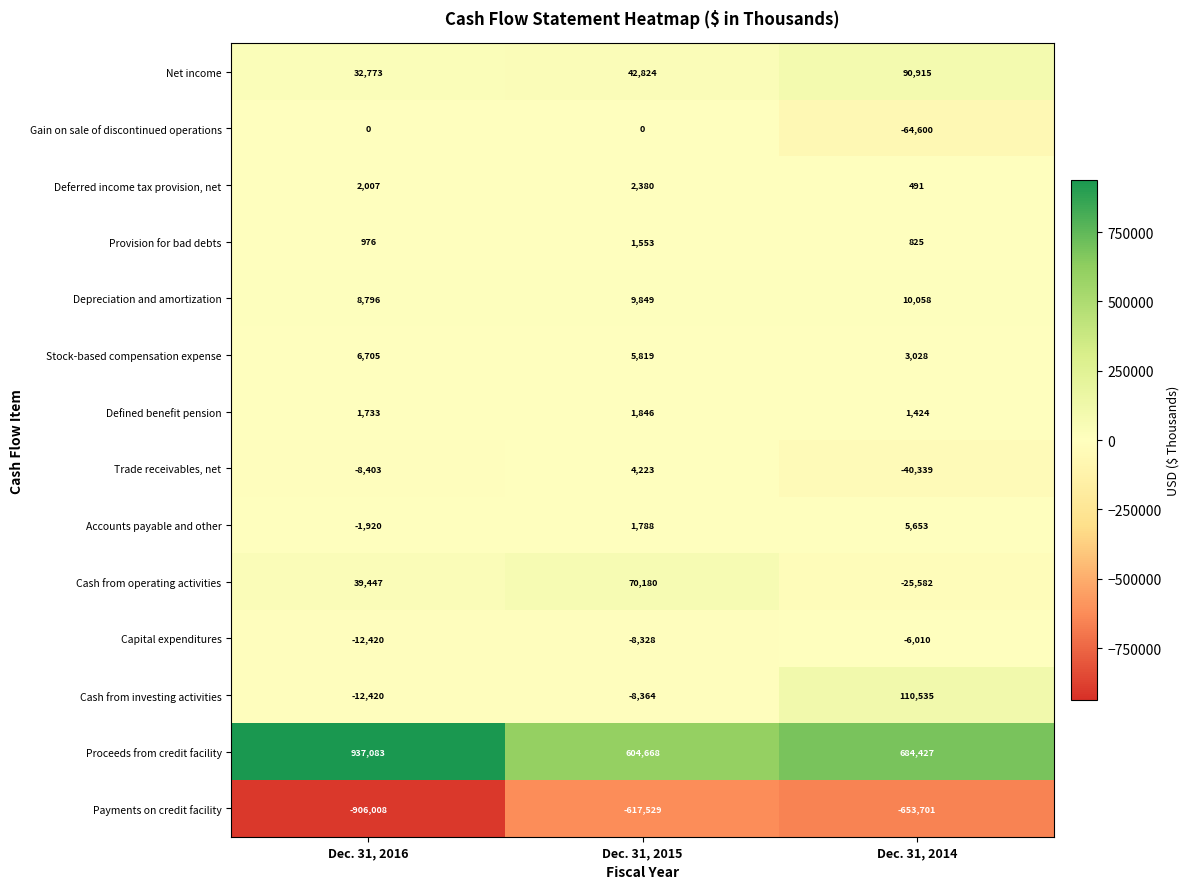

What is the difference between the highest and lowest values at Dec. 31, 2014?

1338128